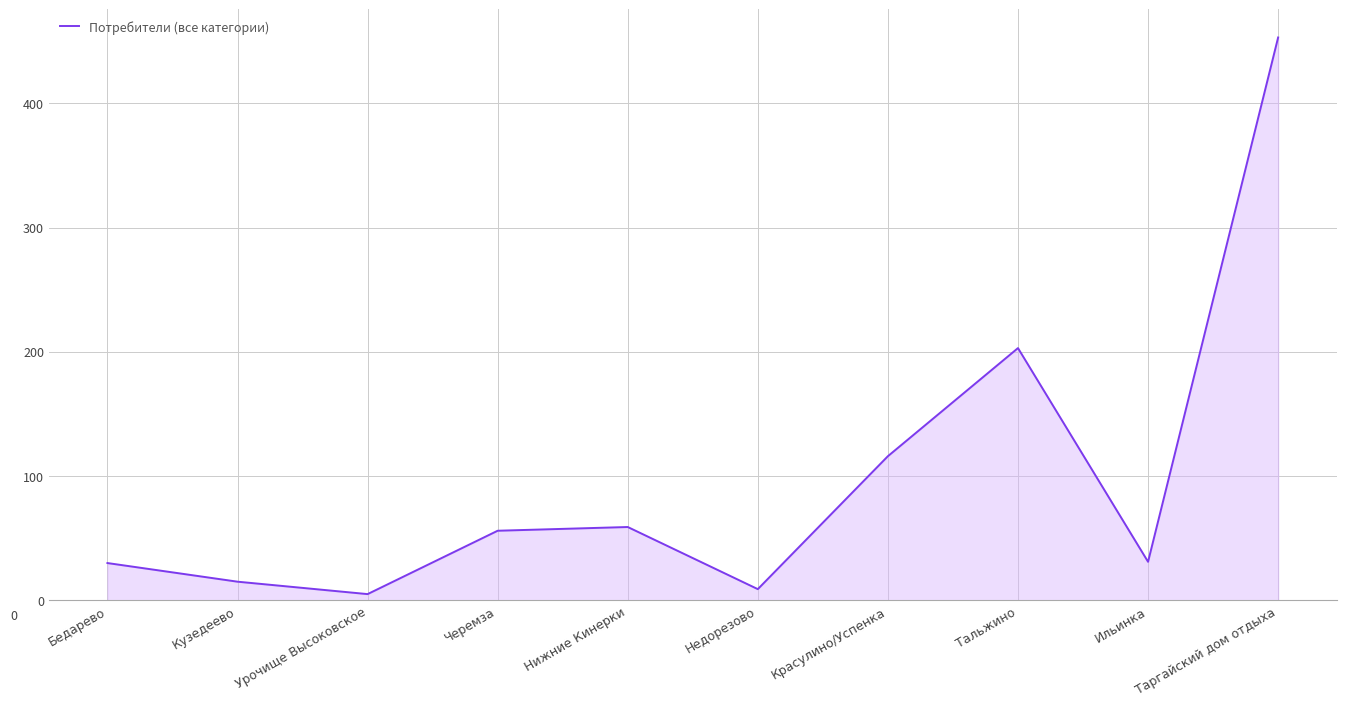

Is it true that the value at Таргайский дом отдыха is 453?

True